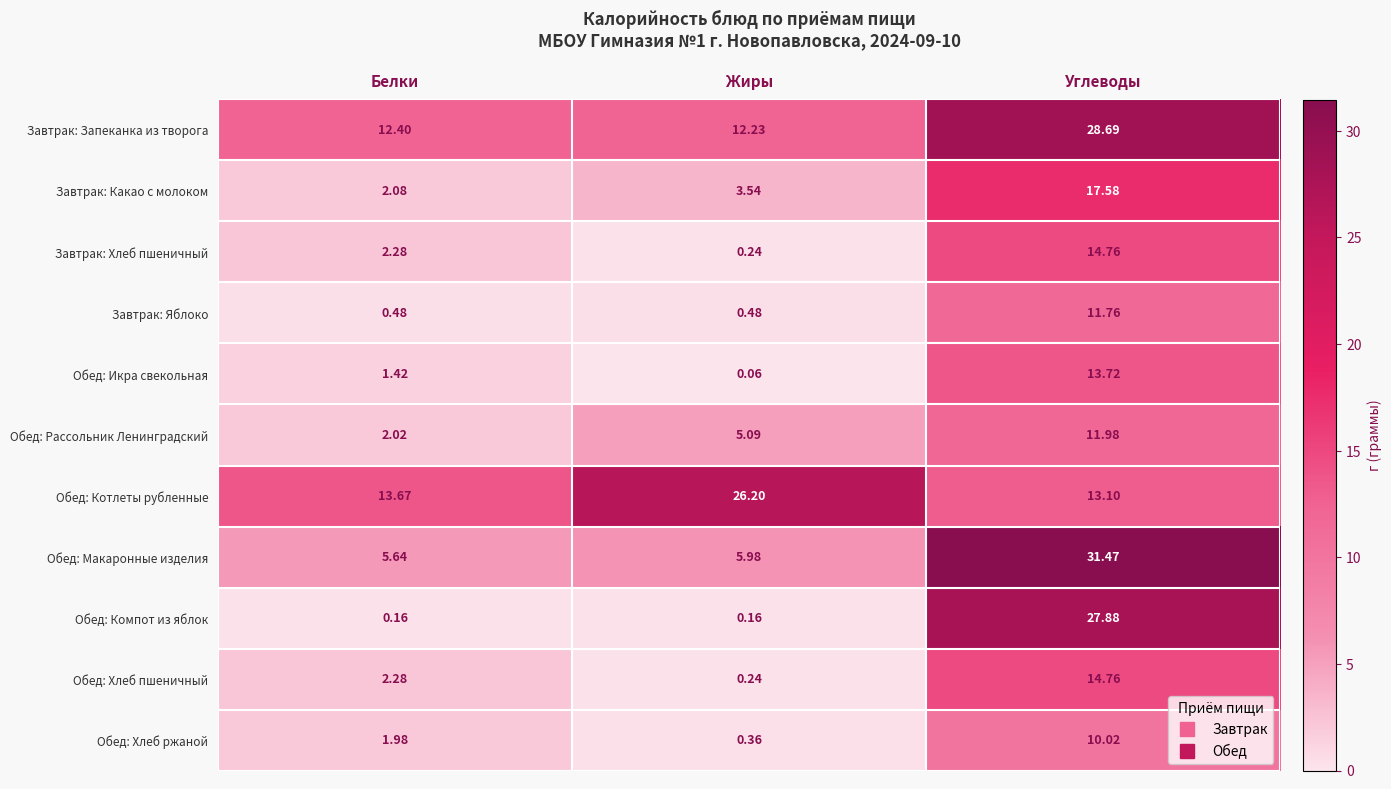

List the labels in order of Обед: Хлеб ржаной value, smallest first.

Жиры, Белки, Углеводы